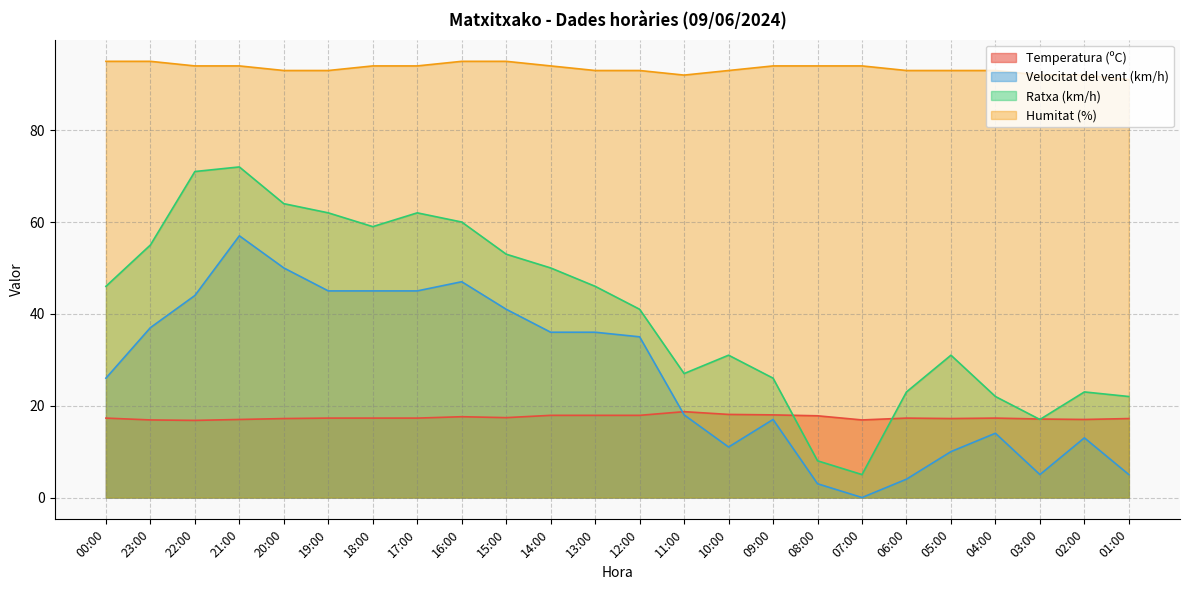

Reading right to left, extract all data points from this chart.

Temperatura (ºC): 01:00=17.2	02:00=17.0	03:00=17.1	04:00=17.3	05:00=17.2	06:00=17.3	07:00=16.9	08:00=17.8	09:00=18.0	10:00=18.1	11:00=18.7	12:00=17.9	13:00=17.9	14:00=17.9	15:00=17.4	16:00=17.6	17:00=17.3	18:00=17.3	19:00=17.3	20:00=17.2	21:00=17.0	22:00=16.8	23:00=16.9	00:00=17.3
Velocitat del vent (km/h): 01:00=5.0	02:00=13.0	03:00=5.0	04:00=14.0	05:00=10.0	06:00=4.0	07:00=0.0	08:00=3.0	09:00=17.0	10:00=11.0	11:00=18.0	12:00=35.0	13:00=36.0	14:00=36.0	15:00=41.0	16:00=47.0	17:00=45.0	18:00=45.0	19:00=45.0	20:00=50.0	21:00=57.0	22:00=44.0	23:00=37.0	00:00=26.0
Ratxa (km/h): 01:00=22.0	02:00=23.0	03:00=17.0	04:00=22.0	05:00=31.0	06:00=23.0	07:00=5.0	08:00=8.0	09:00=26.0	10:00=31.0	11:00=27.0	12:00=41.0	13:00=46.0	14:00=50.0	15:00=53.0	16:00=60.0	17:00=62.0	18:00=59.0	19:00=62.0	20:00=64.0	21:00=72.0	22:00=71.0	23:00=55.0	00:00=46.0
Humitat (%): 01:00=91.0	02:00=92.0	03:00=92.0	04:00=93.0	05:00=93.0	06:00=93.0	07:00=94.0	08:00=94.0	09:00=94.0	10:00=93.0	11:00=92.0	12:00=93.0	13:00=93.0	14:00=94.0	15:00=95.0	16:00=95.0	17:00=94.0	18:00=94.0	19:00=93.0	20:00=93.0	21:00=94.0	22:00=94.0	23:00=95.0	00:00=95.0